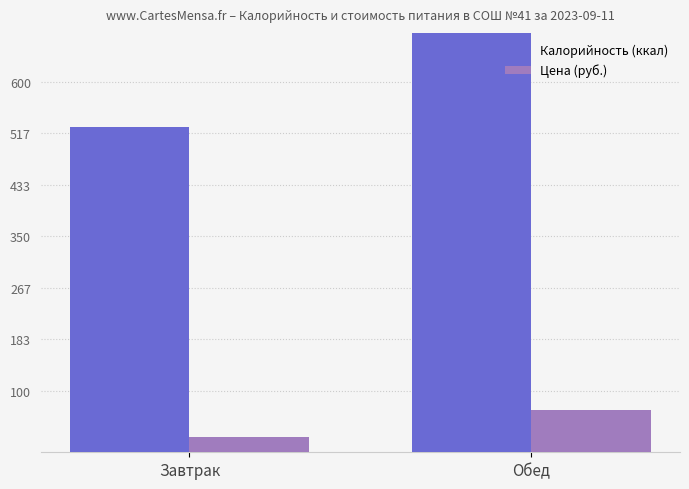

What are all the series names shown in the legend?

Калорийность (ккал), Цена (руб.)